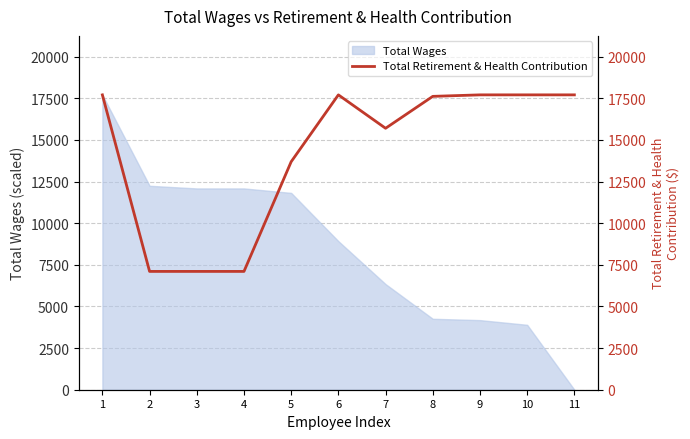

Reading right to left, transcribe all the data shown in this chart.

11=17710	10=17710	9=17710	8=17620	7=15703	6=17710	5=13695	4=7106	3=7106	2=7106	1=17710